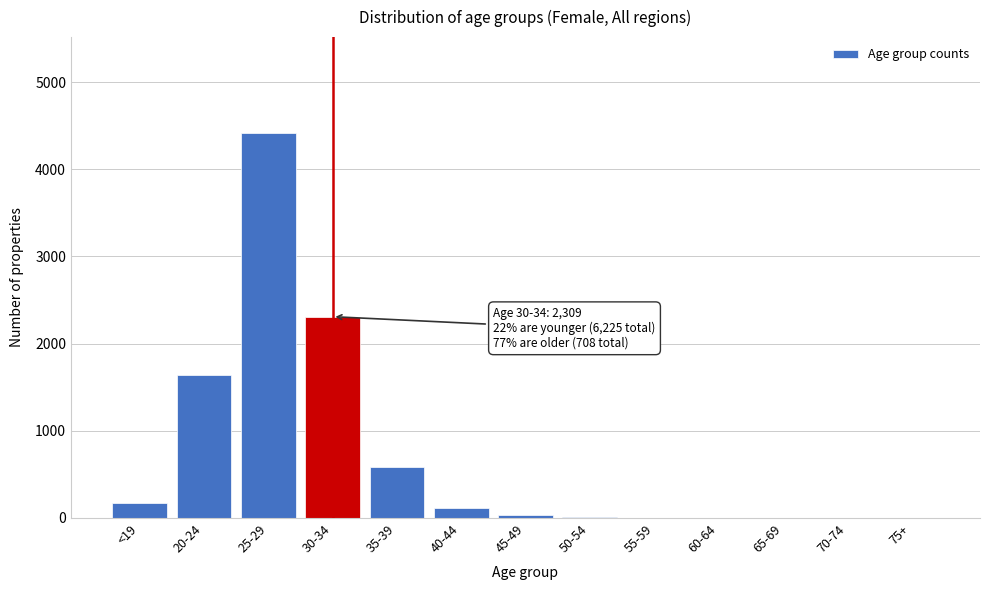

Which has a higher value, 25-29 or 60-64?

25-29